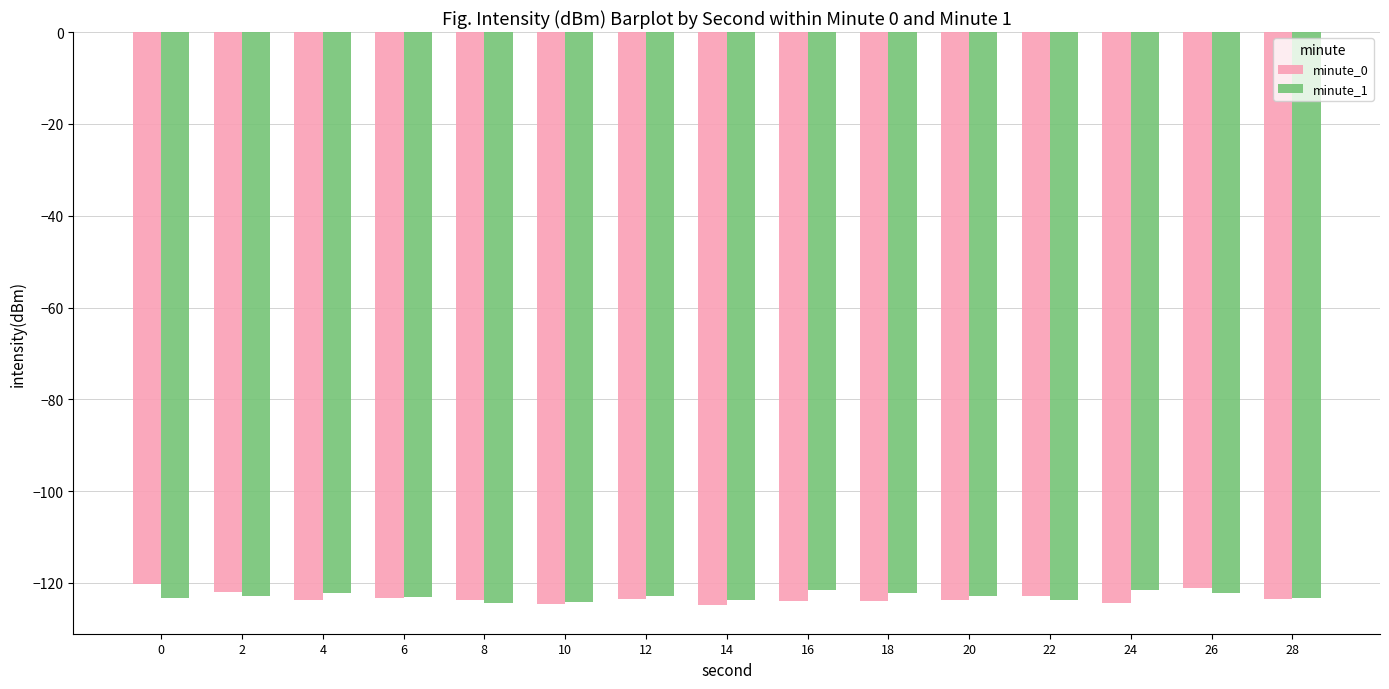

What is the lowest value of the minute_1 series?

-124.3